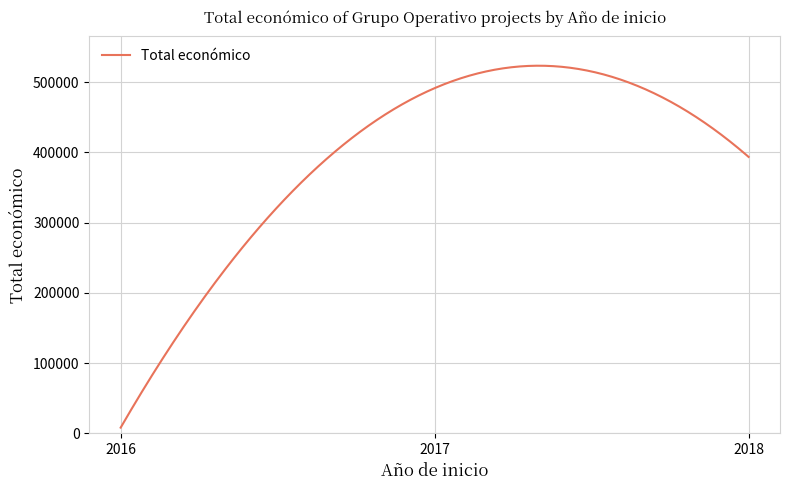

What is the maximum value shown in the chart?

523442.0